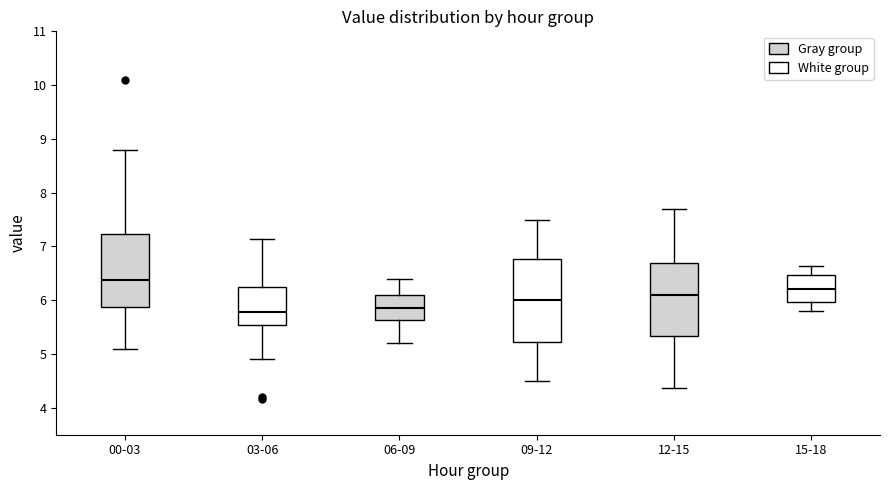

Reading left to right, read every box against the y-axis: the position of its median line, the range the box covers, and the ends of its whiskers. The values are not printed on the chart, so give them approximately, as read against the axis.

00-03: median 6.4, box 5.9 to 7.2, whiskers 5.1 to 8.8
03-06: median 5.8, box 5.5 to 6.2, whiskers 4.9 to 7.1
06-09: median 5.9, box 5.6 to 6.1, whiskers 5.2 to 6.4
09-12: median 6.0, box 5.2 to 6.8, whiskers 4.5 to 7.5
12-15: median 6.1, box 5.3 to 6.7, whiskers 4.4 to 7.7
15-18: median 6.2, box 6.0 to 6.5, whiskers 5.8 to 6.6